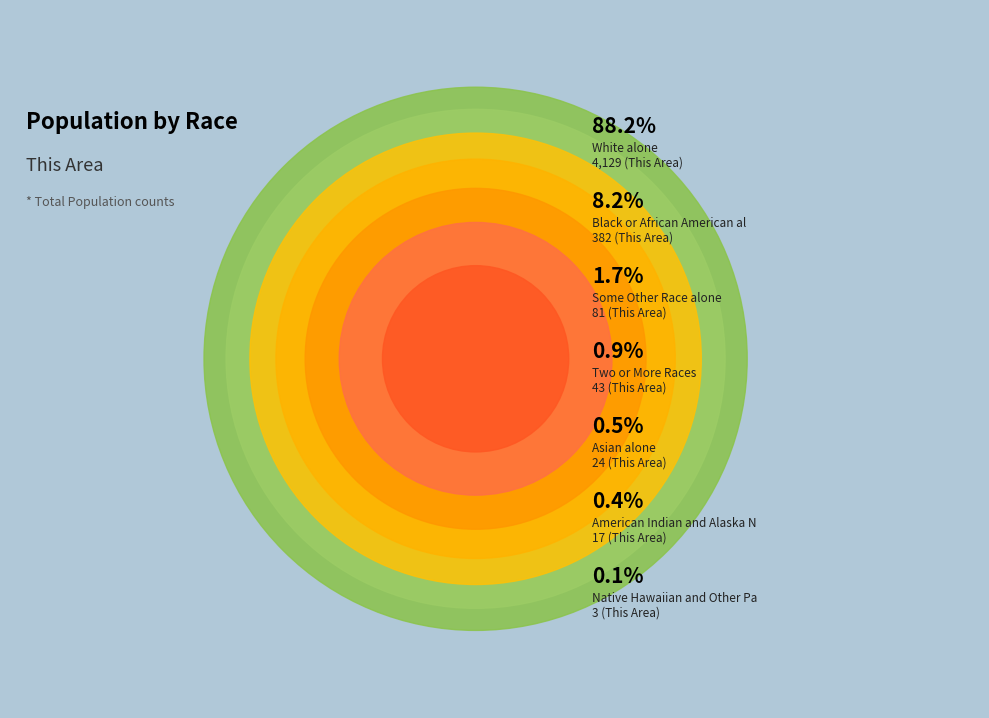

Count the number of slices in the pie.

7